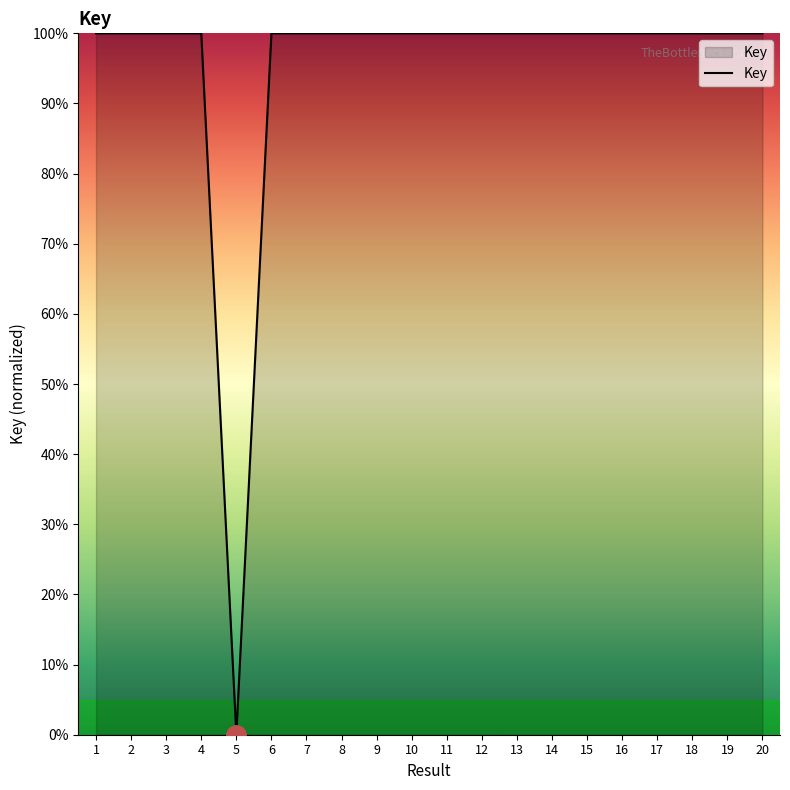

How many values are below 99?

1